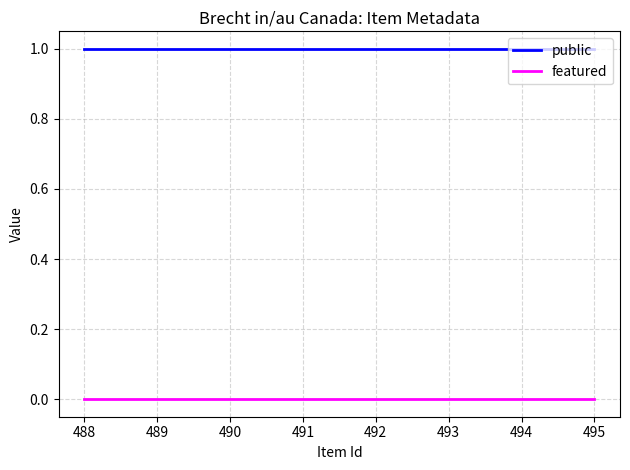

Reading left to right, what are all the values shown in this chart?

public: 1	1	1	1	1	1	1	1
featured: 0	0	0	0	0	0	0	0